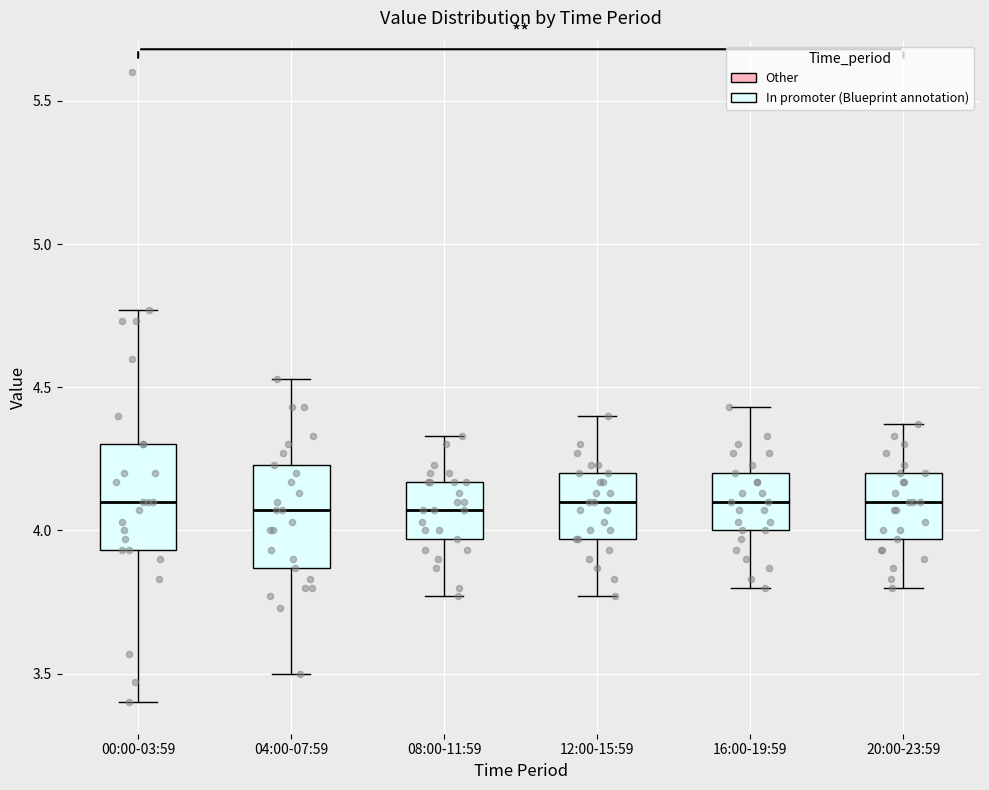

Where is the lower edge of the box for 04:00-07:59 on the y-axis? The values are not printed on the chart, so give them approximately, as read against the axis.

3.85